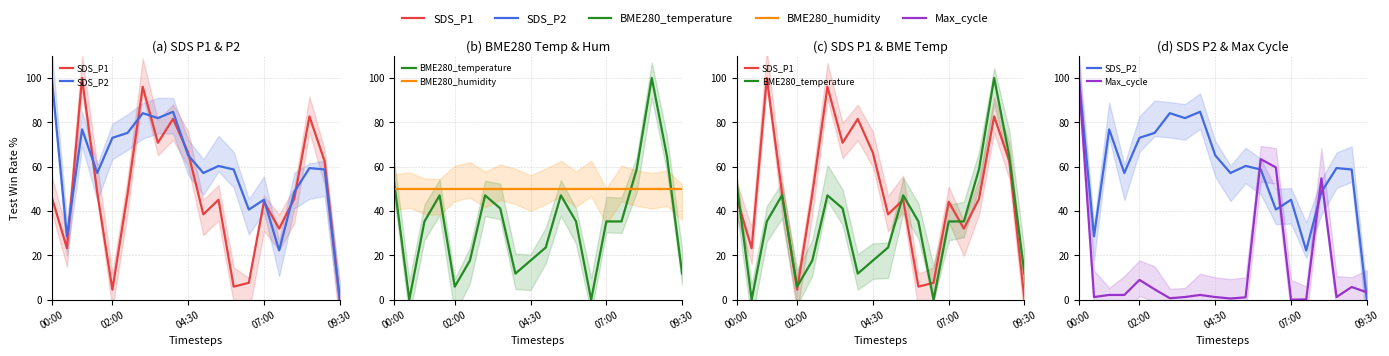

Which category has the lowest value in the BME280_humidity series?

00:00